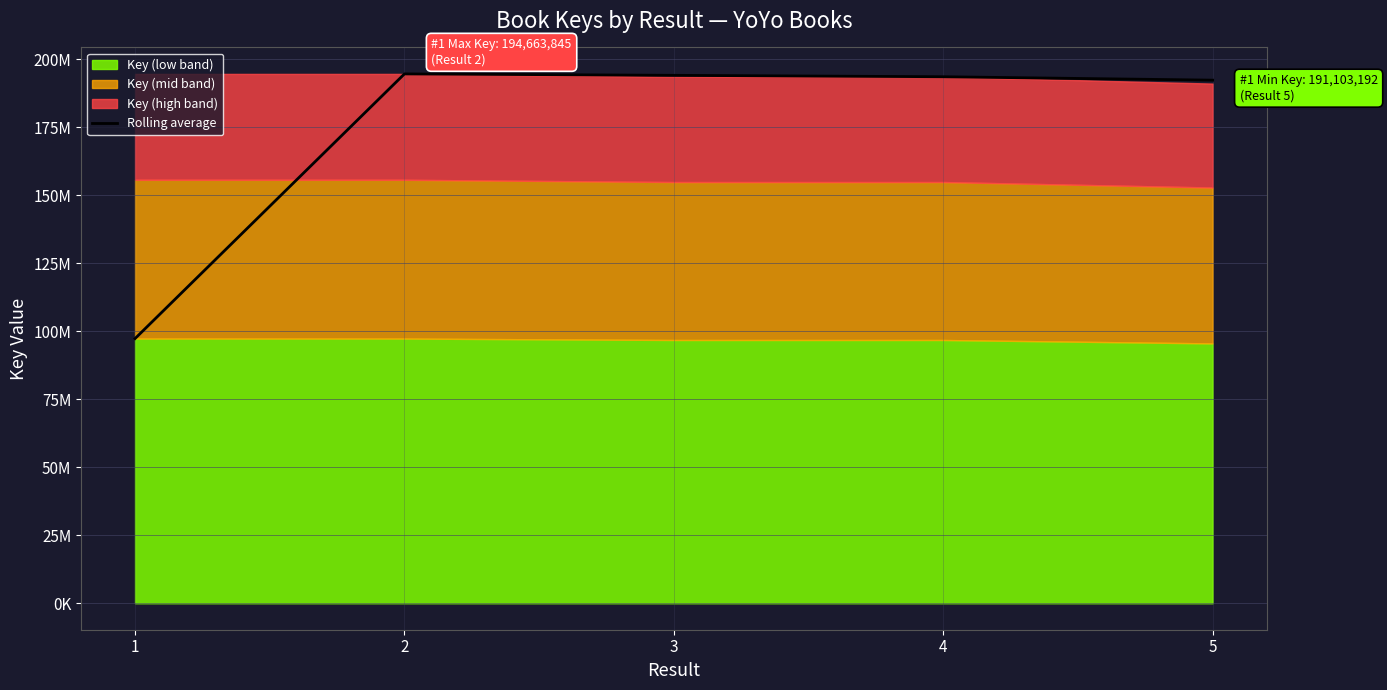

Which label corresponds to the largest value in the chart?

2